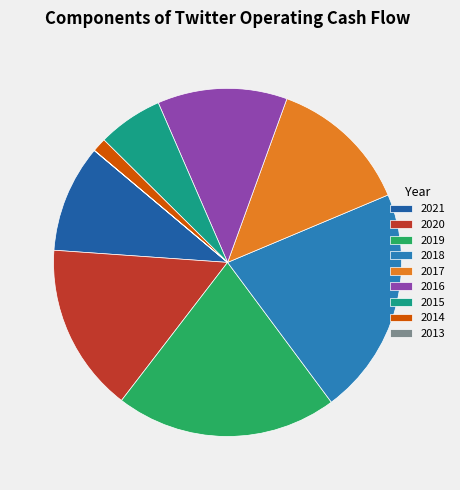

What is the change in value from 2019 to 2018?

+36347